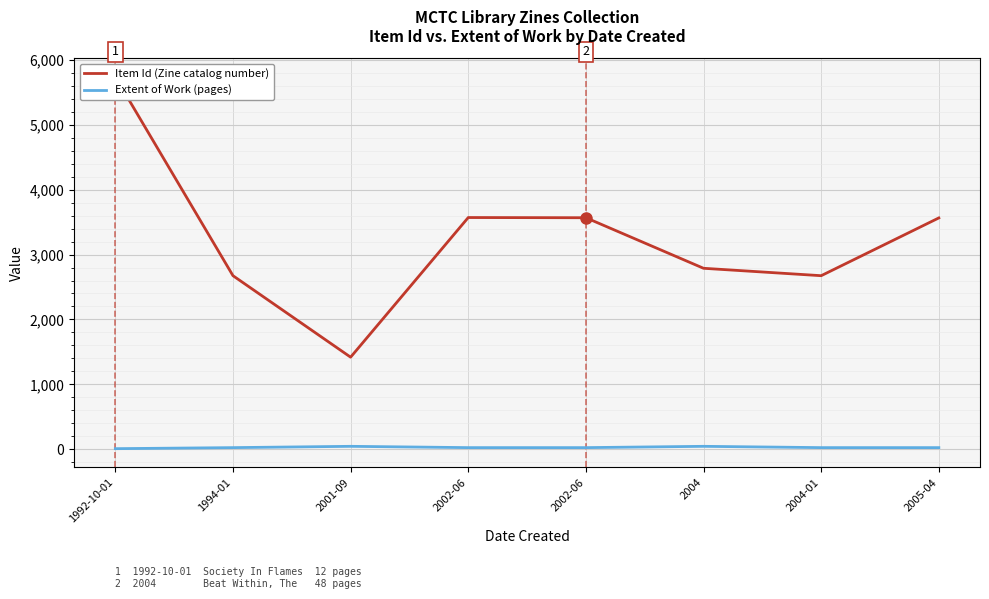

Is it true that Item Id (Zine catalog number) equals 2186 at 2002-06?

False